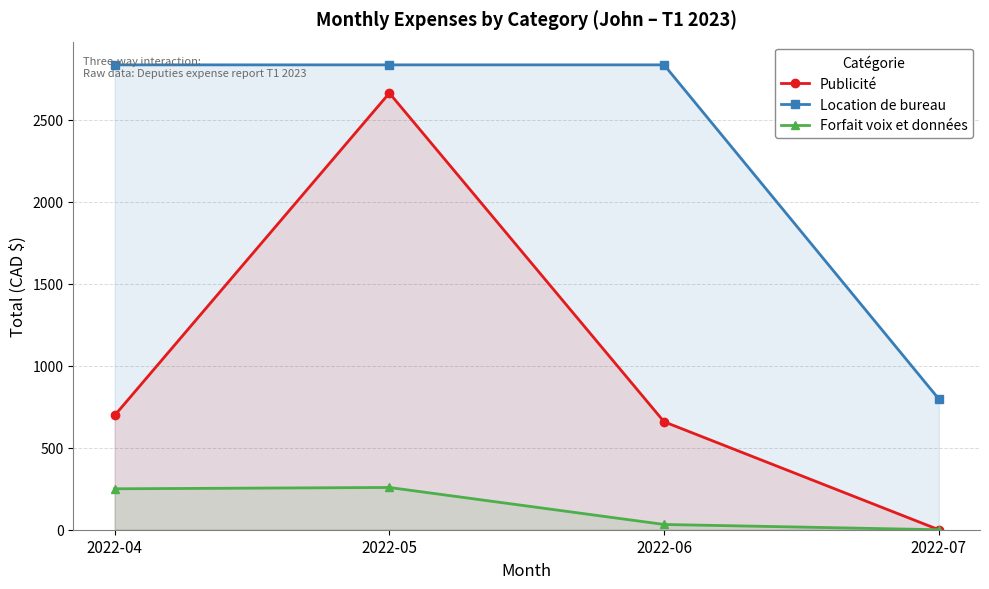

Where does the Location de bureau series first go above 2833?

2022-04